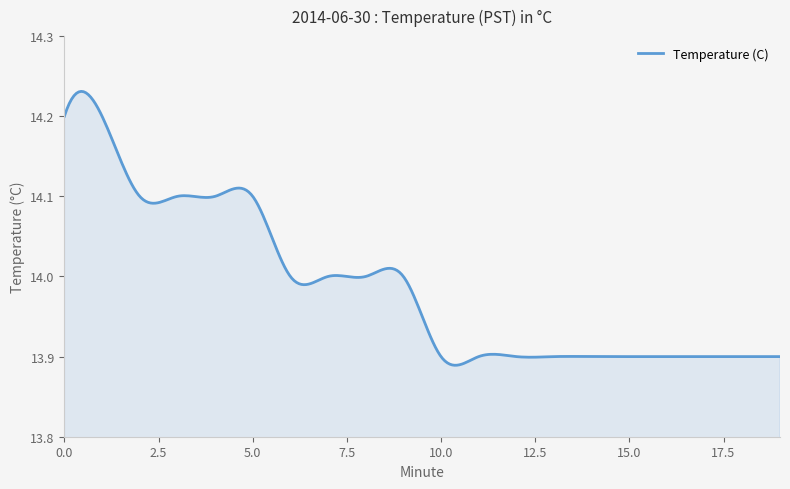

What is the difference between the maximum and minimum values?

0.3